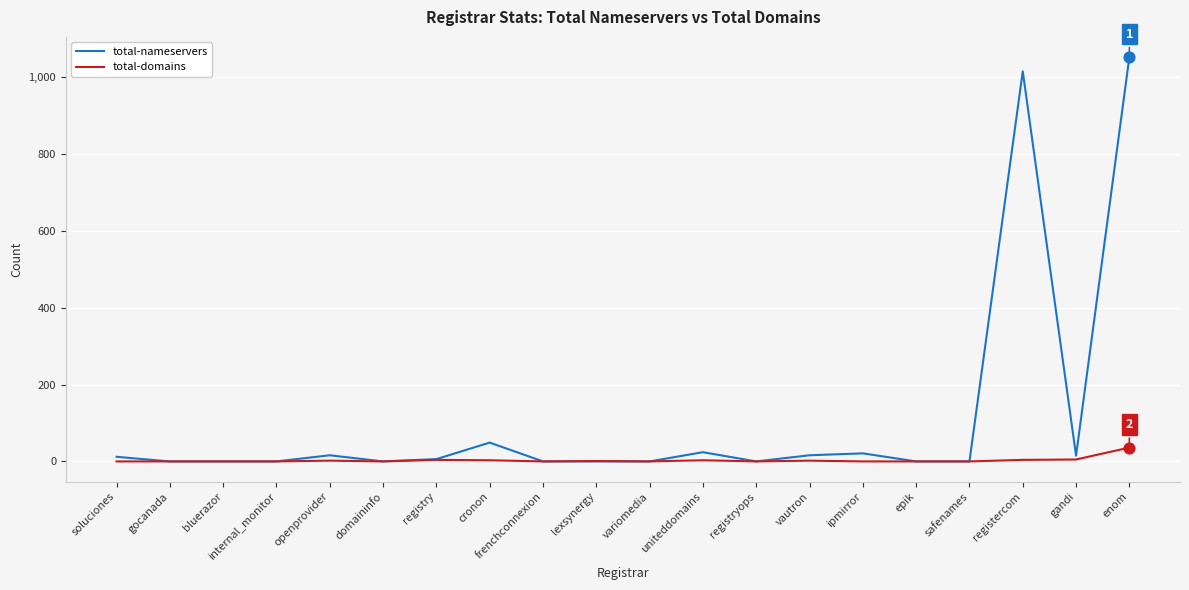

Which series has the widest spread of values?

total-nameservers